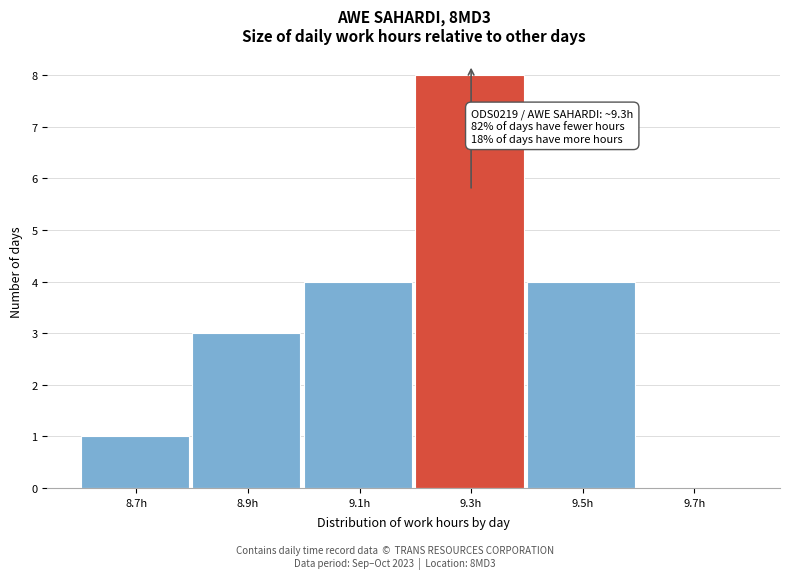

Reading left to right, what are all the values shown in this chart?

8.7h=1	8.9h=3	9.1h=4	9.3h=8	9.5h=4	9.7h=0